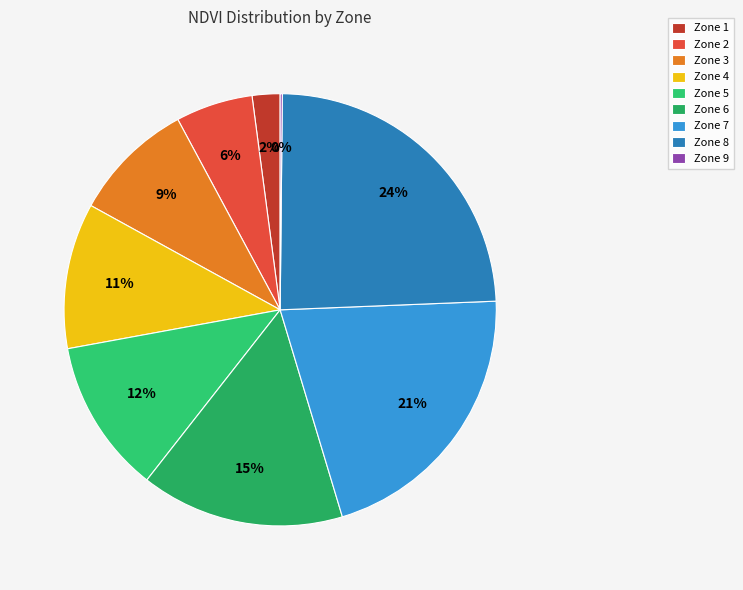

Is it true that Zone 9 is 0% of the pie?

True